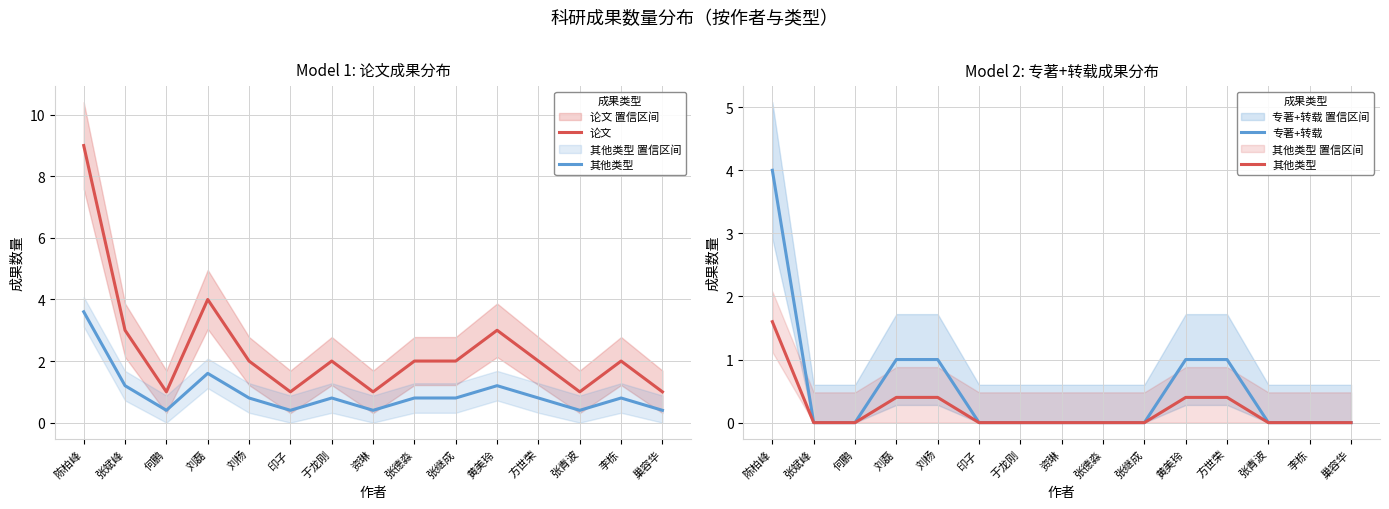

What is the label of the 4th point from the right?

方世荣